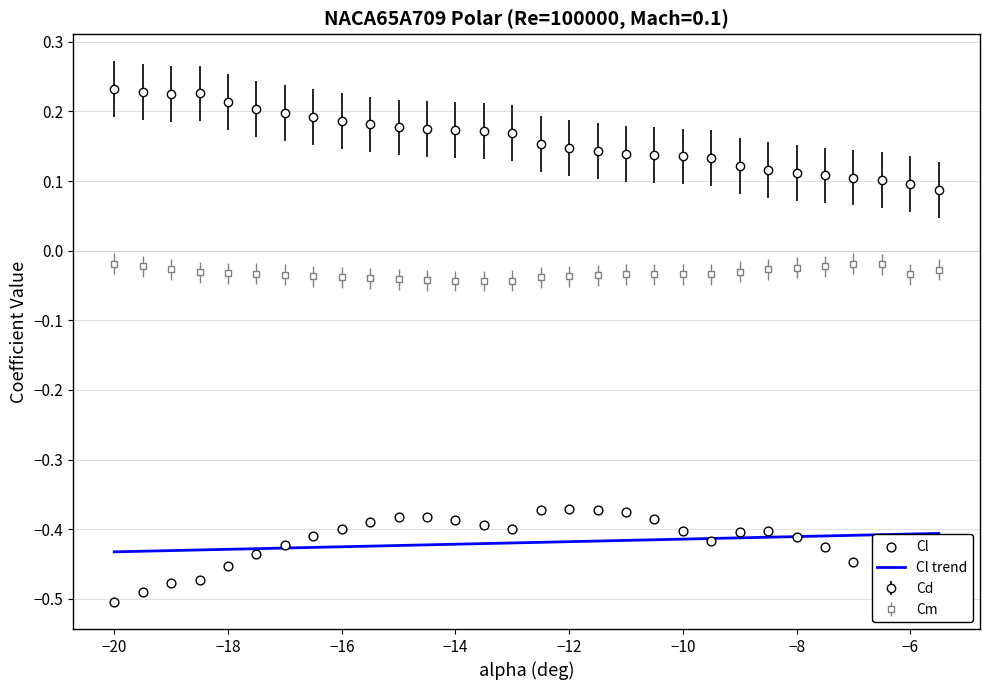

Which series has the largest total across all categories?

Cl trend